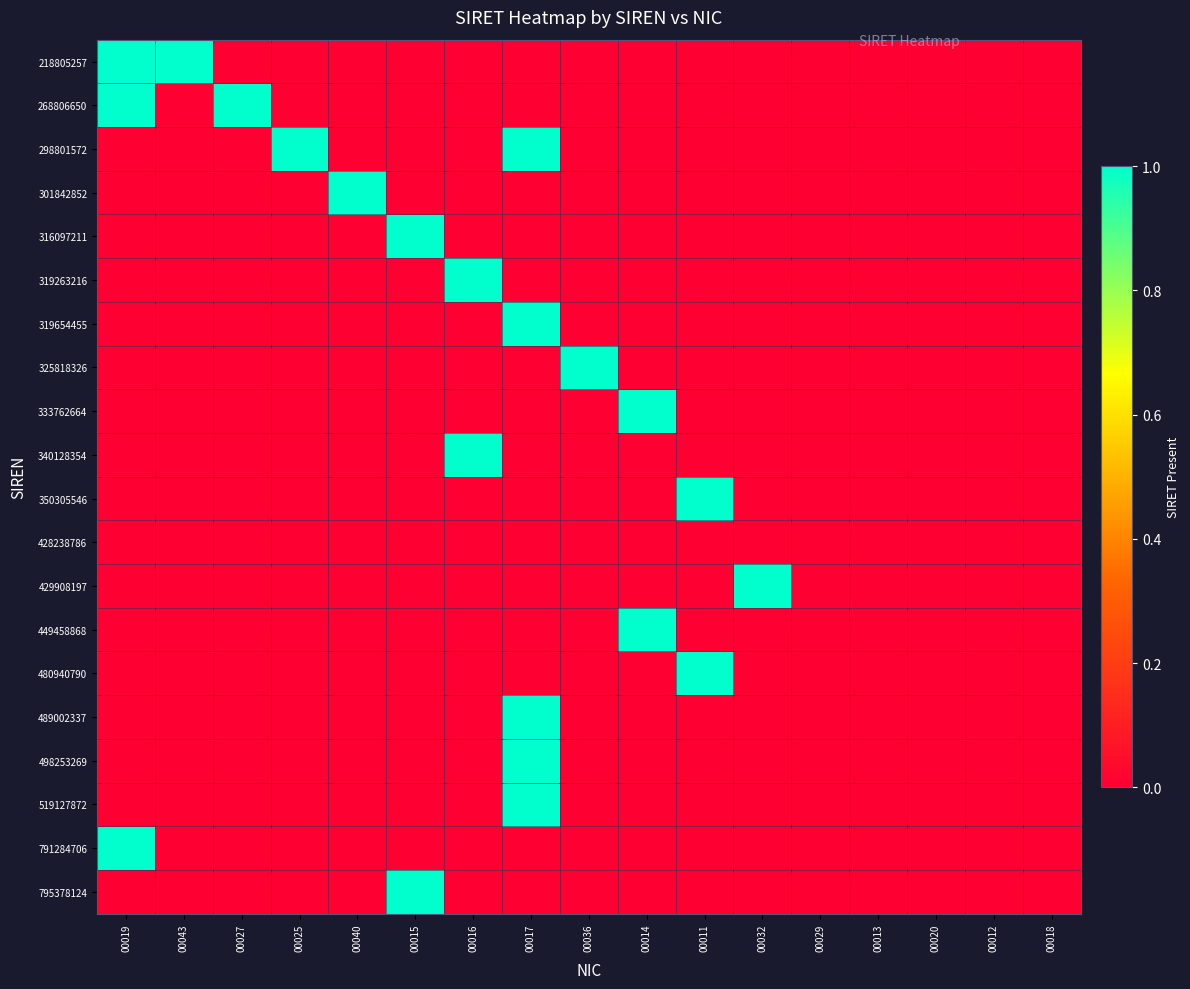

Reading left to right, what are all the values shown in this chart?

218805257: 00019=1	00043=1	00027=0	00025=0	00040=0	00015=0	00016=0	00017=0	00036=0	00014=0	00011=0	00032=0	00029=0	00013=0	00020=0	00012=0	00018=0
268806650: 00019=1	00043=0	00027=1	00025=0	00040=0	00015=0	00016=0	00017=0	00036=0	00014=0	00011=0	00032=0	00029=0	00013=0	00020=0	00012=0	00018=0
298801572: 00019=0	00043=0	00027=0	00025=1	00040=0	00015=0	00016=0	00017=1	00036=0	00014=0	00011=0	00032=0	00029=0	00013=0	00020=0	00012=0	00018=0
301842852: 00019=0	00043=0	00027=0	00025=0	00040=1	00015=0	00016=0	00017=0	00036=0	00014=0	00011=0	00032=0	00029=0	00013=0	00020=0	00012=0	00018=0
316097211: 00019=0	00043=0	00027=0	00025=0	00040=0	00015=1	00016=0	00017=0	00036=0	00014=0	00011=0	00032=0	00029=0	00013=0	00020=0	00012=0	00018=0
319263216: 00019=0	00043=0	00027=0	00025=0	00040=0	00015=0	00016=1	00017=0	00036=0	00014=0	00011=0	00032=0	00029=0	00013=0	00020=0	00012=0	00018=0
319654455: 00019=0	00043=0	00027=0	00025=0	00040=0	00015=0	00016=0	00017=1	00036=0	00014=0	00011=0	00032=0	00029=0	00013=0	00020=0	00012=0	00018=0
325818326: 00019=0	00043=0	00027=0	00025=0	00040=0	00015=0	00016=0	00017=0	00036=1	00014=0	00011=0	00032=0	00029=0	00013=0	00020=0	00012=0	00018=0
333762664: 00019=0	00043=0	00027=0	00025=0	00040=0	00015=0	00016=0	00017=0	00036=0	00014=1	00011=0	00032=0	00029=0	00013=0	00020=0	00012=0	00018=0
340128354: 00019=0	00043=0	00027=0	00025=0	00040=0	00015=0	00016=1	00017=0	00036=0	00014=0	00011=0	00032=0	00029=0	00013=0	00020=0	00012=0	00018=0
350305546: 00019=0	00043=0	00027=0	00025=0	00040=0	00015=0	00016=0	00017=0	00036=0	00014=0	00011=1	00032=0	00029=0	00013=0	00020=0	00012=0	00018=0
428238786: 00019=0	00043=0	00027=0	00025=0	00040=0	00015=0	00016=0	00017=0	00036=0	00014=0	00011=0	00032=0	00029=0	00013=0	00020=0	00012=0	00018=0
429908197: 00019=0	00043=0	00027=0	00025=0	00040=0	00015=0	00016=0	00017=0	00036=0	00014=0	00011=0	00032=1	00029=0	00013=0	00020=0	00012=0	00018=0
449458868: 00019=0	00043=0	00027=0	00025=0	00040=0	00015=0	00016=0	00017=0	00036=0	00014=1	00011=0	00032=0	00029=0	00013=0	00020=0	00012=0	00018=0
480940790: 00019=0	00043=0	00027=0	00025=0	00040=0	00015=0	00016=0	00017=0	00036=0	00014=0	00011=1	00032=0	00029=0	00013=0	00020=0	00012=0	00018=0
489002337: 00019=0	00043=0	00027=0	00025=0	00040=0	00015=0	00016=0	00017=1	00036=0	00014=0	00011=0	00032=0	00029=0	00013=0	00020=0	00012=0	00018=0
498253269: 00019=0	00043=0	00027=0	00025=0	00040=0	00015=0	00016=0	00017=1	00036=0	00014=0	00011=0	00032=0	00029=0	00013=0	00020=0	00012=0	00018=0
519127872: 00019=0	00043=0	00027=0	00025=0	00040=0	00015=0	00016=0	00017=1	00036=0	00014=0	00011=0	00032=0	00029=0	00013=0	00020=0	00012=0	00018=0
791284706: 00019=1	00043=0	00027=0	00025=0	00040=0	00015=0	00016=0	00017=0	00036=0	00014=0	00011=0	00032=0	00029=0	00013=0	00020=0	00012=0	00018=0
795378124: 00019=0	00043=0	00027=0	00025=0	00040=0	00015=1	00016=0	00017=0	00036=0	00014=0	00011=0	00032=0	00029=0	00013=0	00020=0	00012=0	00018=0